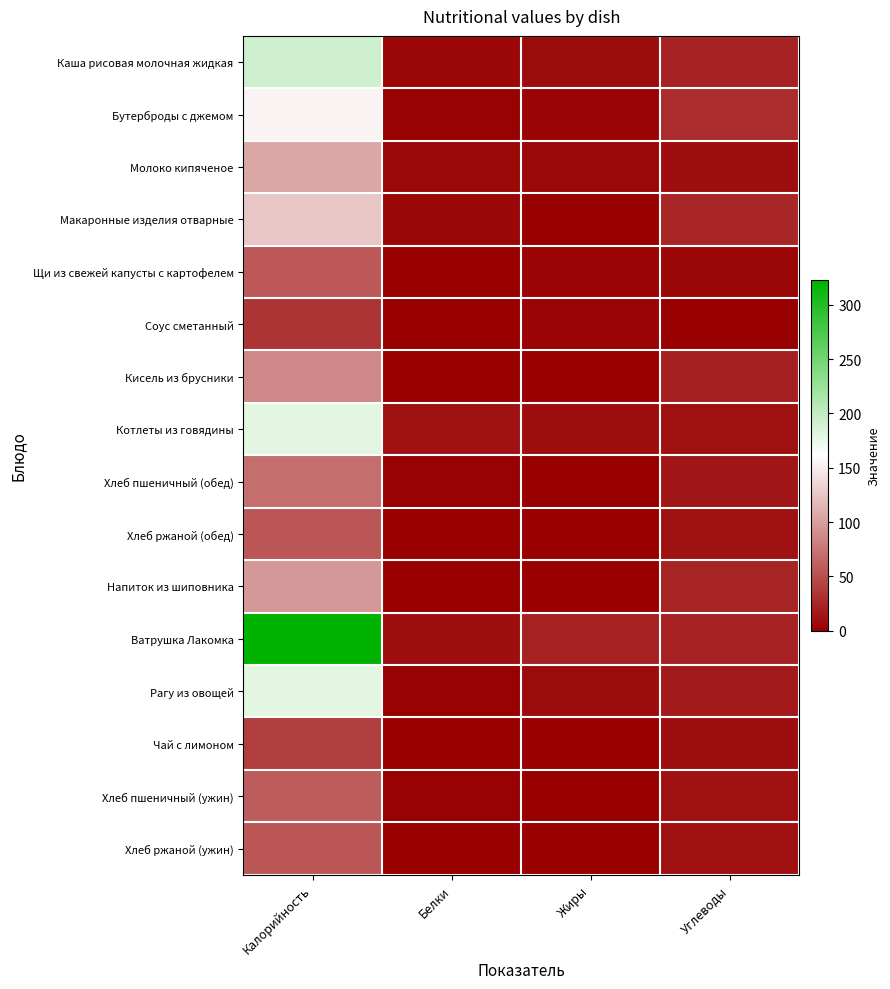

Between Калорийность and Жиры, which series saw the biggest shift?

Ватрушка Лакомка